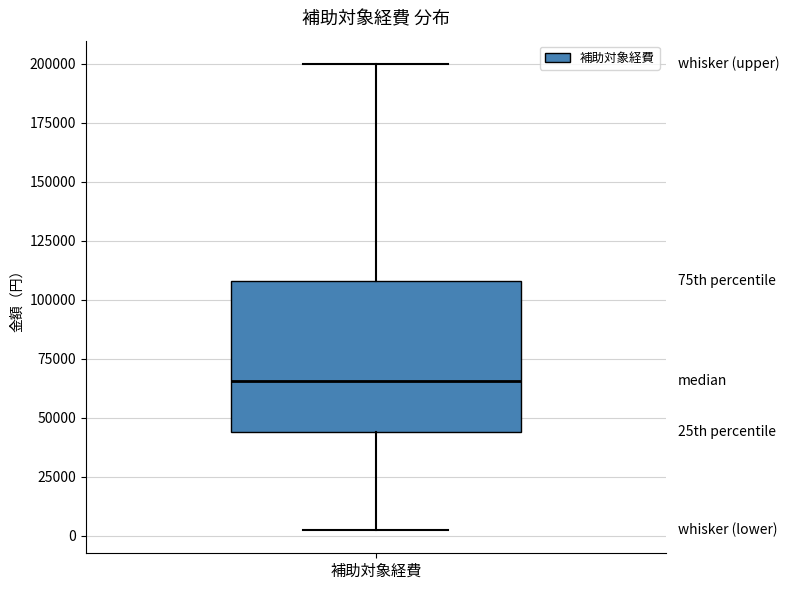

Read this box plot against the y-axis: the position of the median line, the range covered by the box, and the ends of both whiskers. The values are not printed on the chart, so give them approximately, as read against the axis.

median 65000, box 45000 to 110000, whiskers 0 to 200000